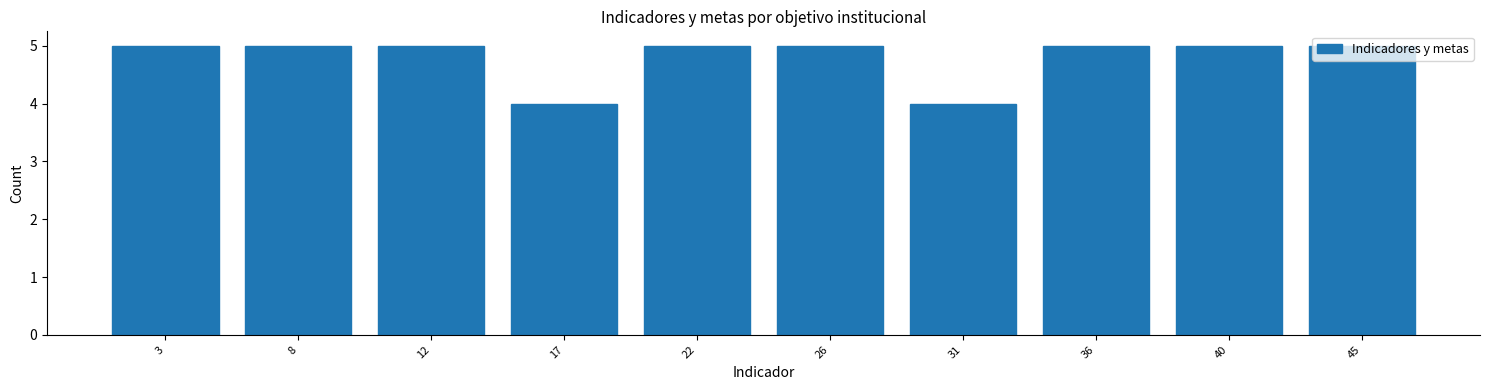

Between 36 and 17, which is larger?

36